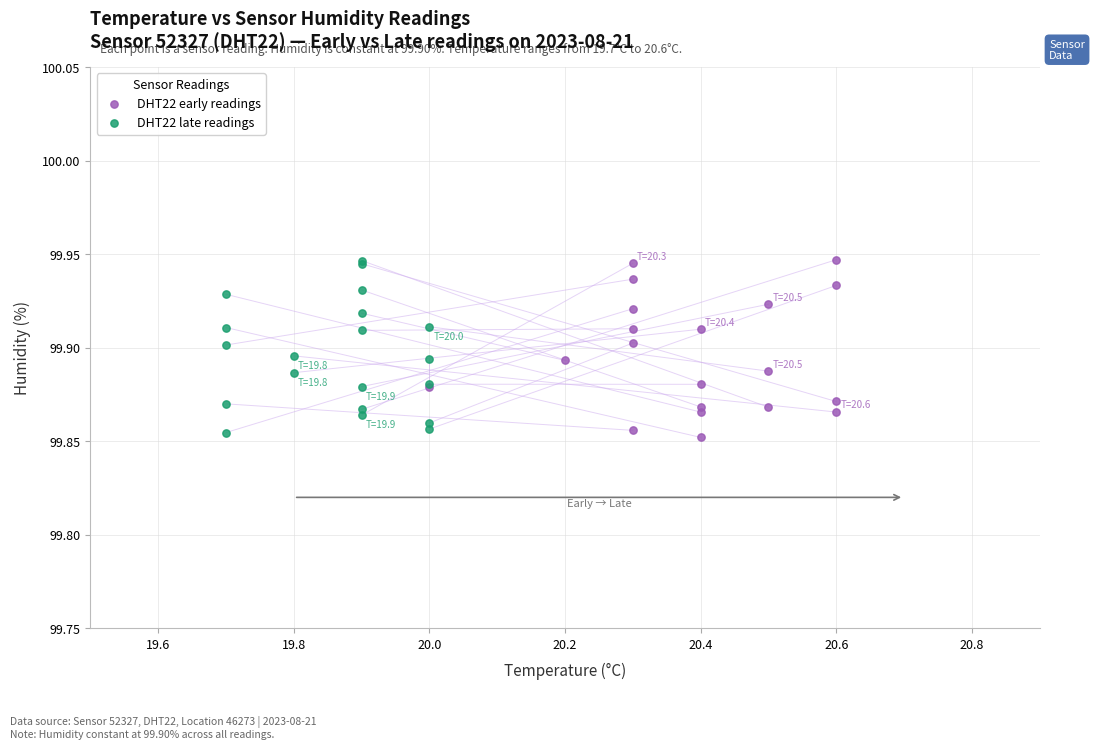

What are all the series names shown in the legend?

DHT22 early readings, DHT22 late readings